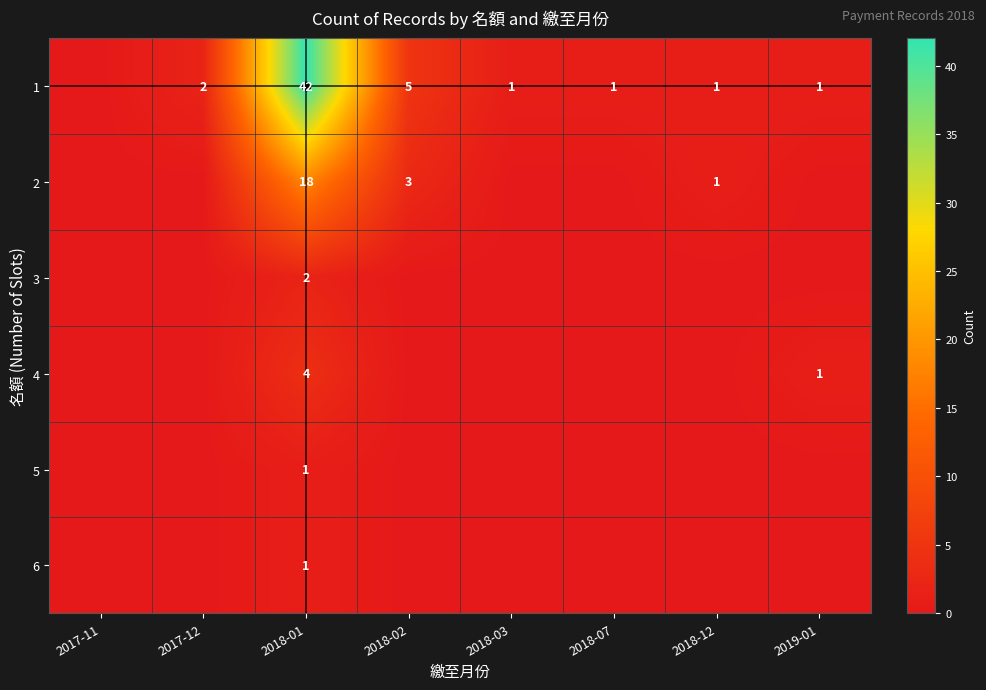

Which has a higher value, 2018-03 or 2017-11?

2018-03